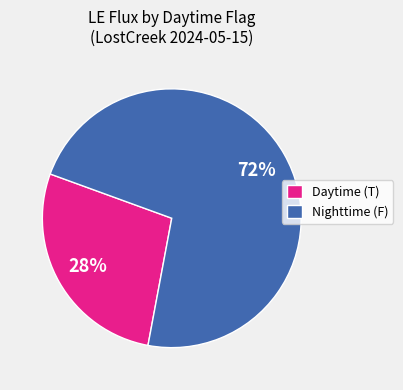

True or false: Nighttime (F) accounts for 72% of the total.

True